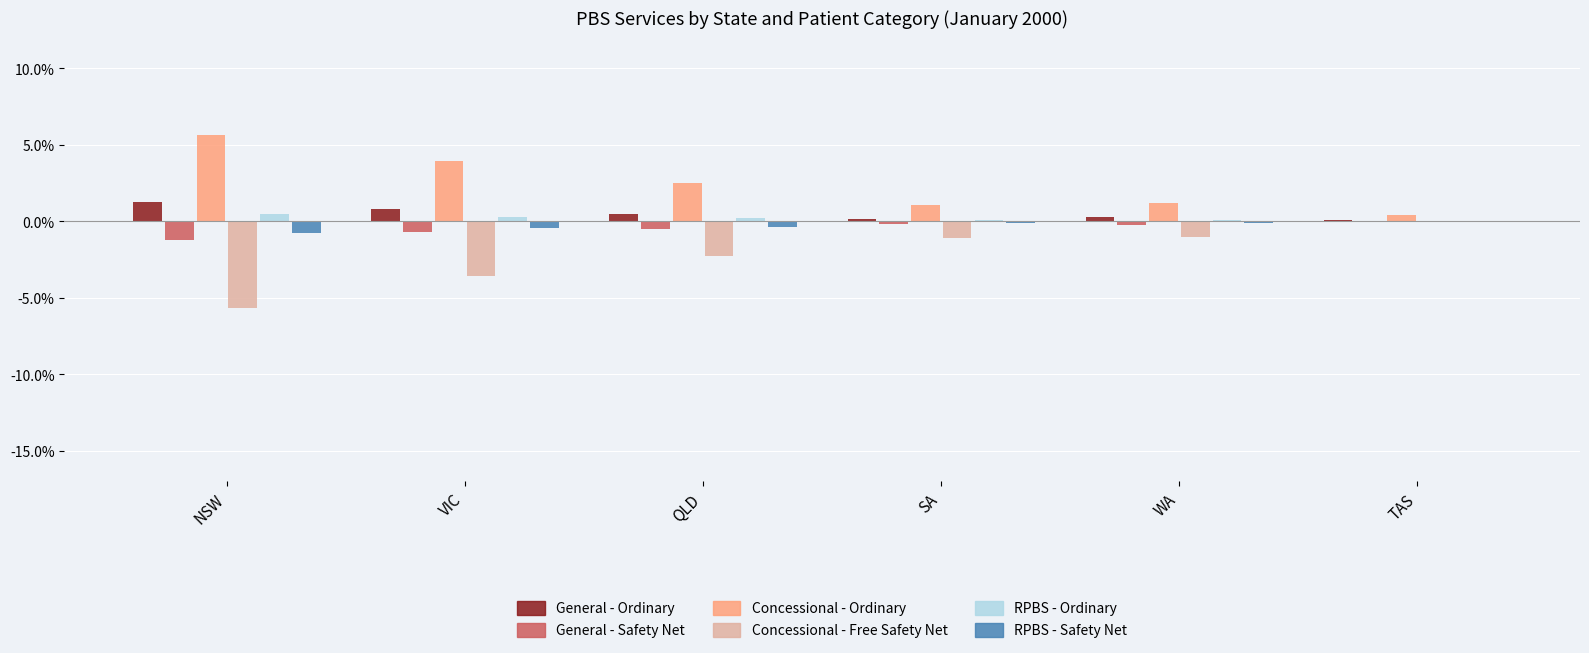

The RPBS - Safety Net series shows -0.4 at QLD. True or false?

True